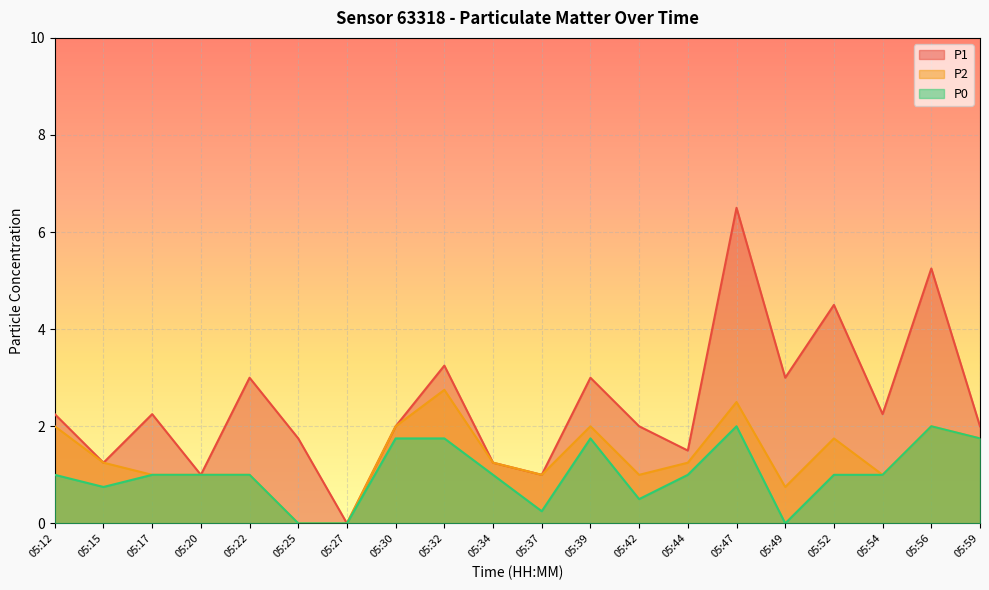

Rank the series at 05:44 from highest to lowest value.

P1, P2, P0